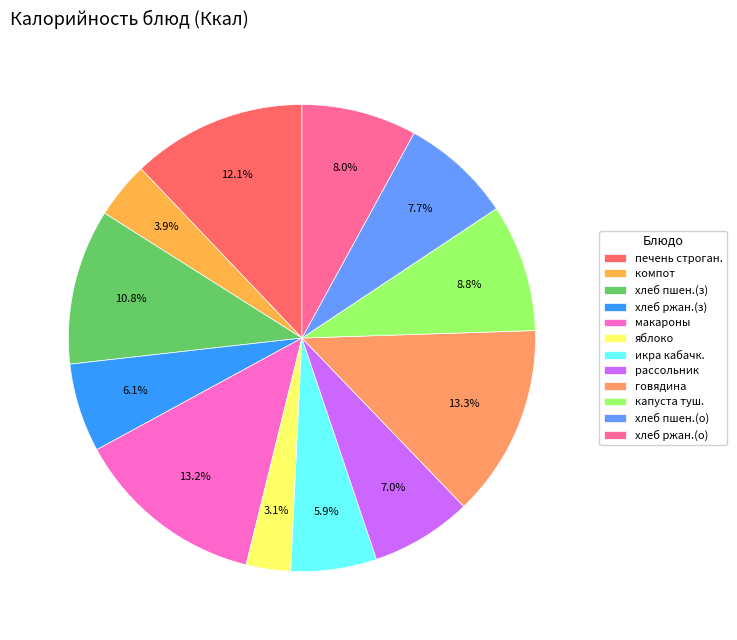

What is the total percentage of хлеб пшен.(о) and хлеб ржан.(о)?

15.7%